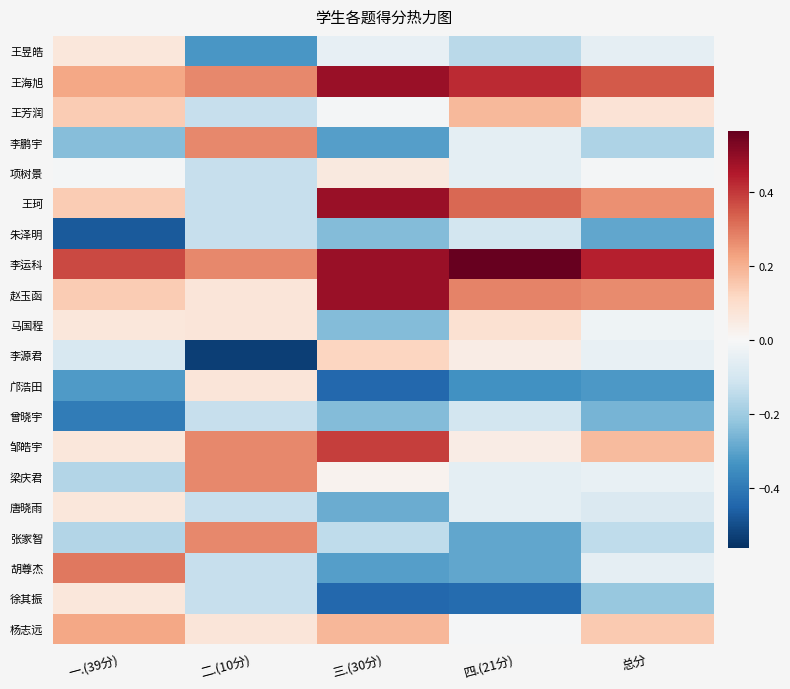

At which category is the sum across all series the highest?

三.(30分)